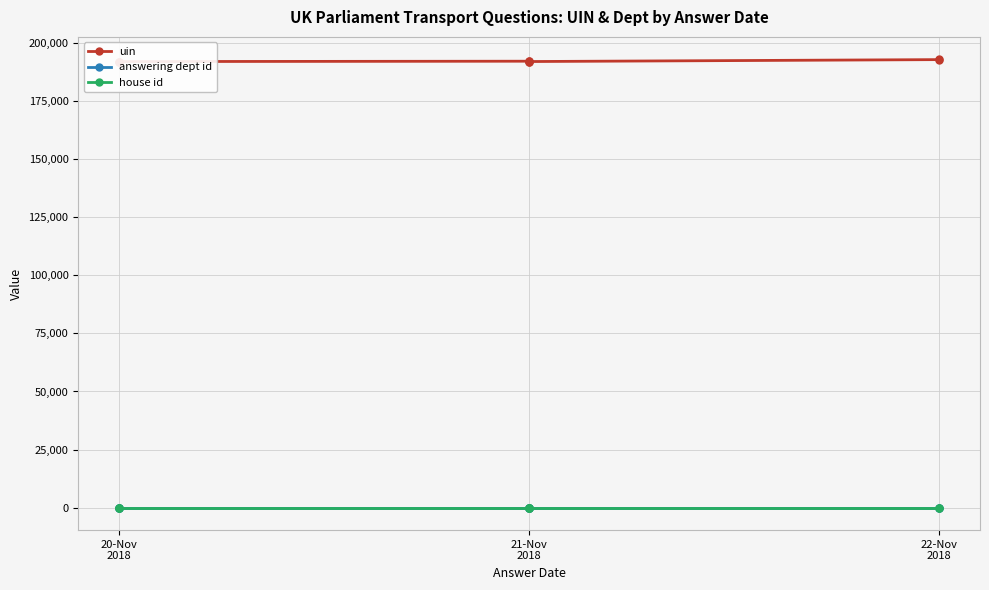

True or false: answering dept id and uin intersect in this chart.

False